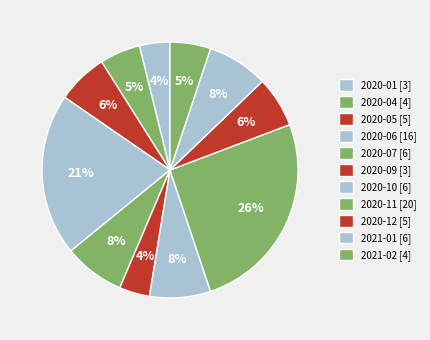

How many slices are in this pie chart?

11